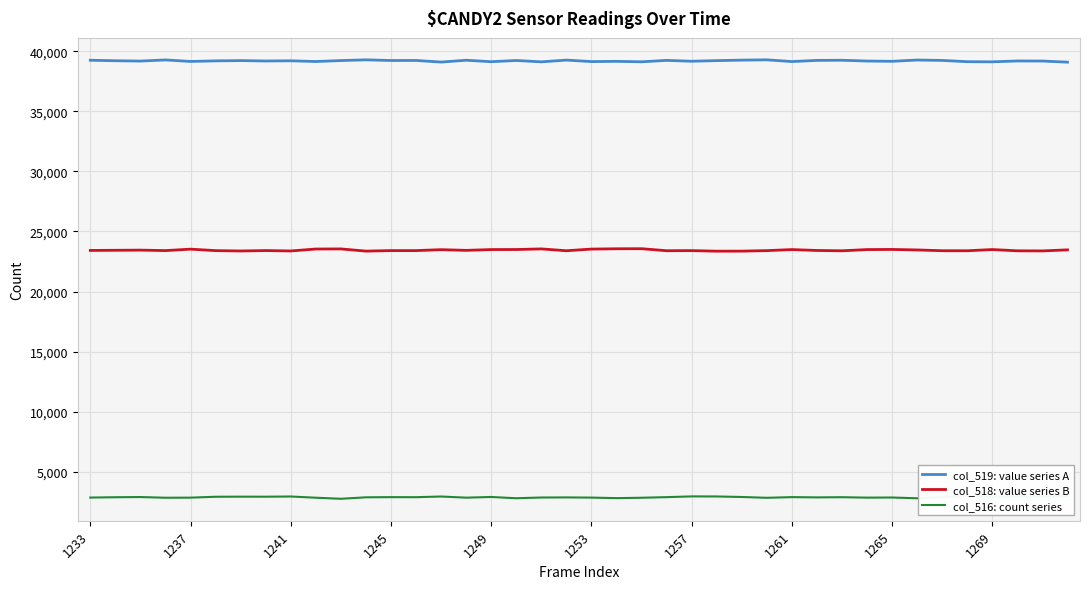

In col_516: count series, how many points are higher than both neighbors (excluding endpoints)?

12